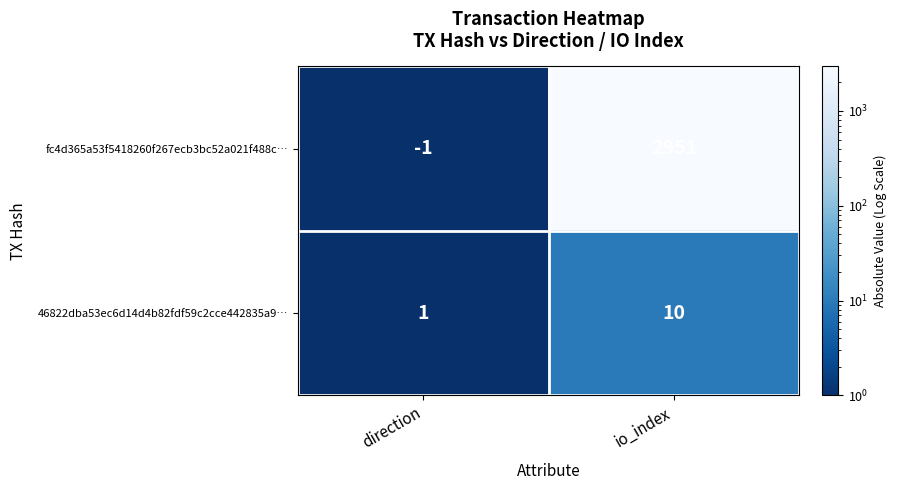

Is it true that 46822dba53ec6d14d4b82fdf59c2cce442835a9… equals 1 at direction?

True